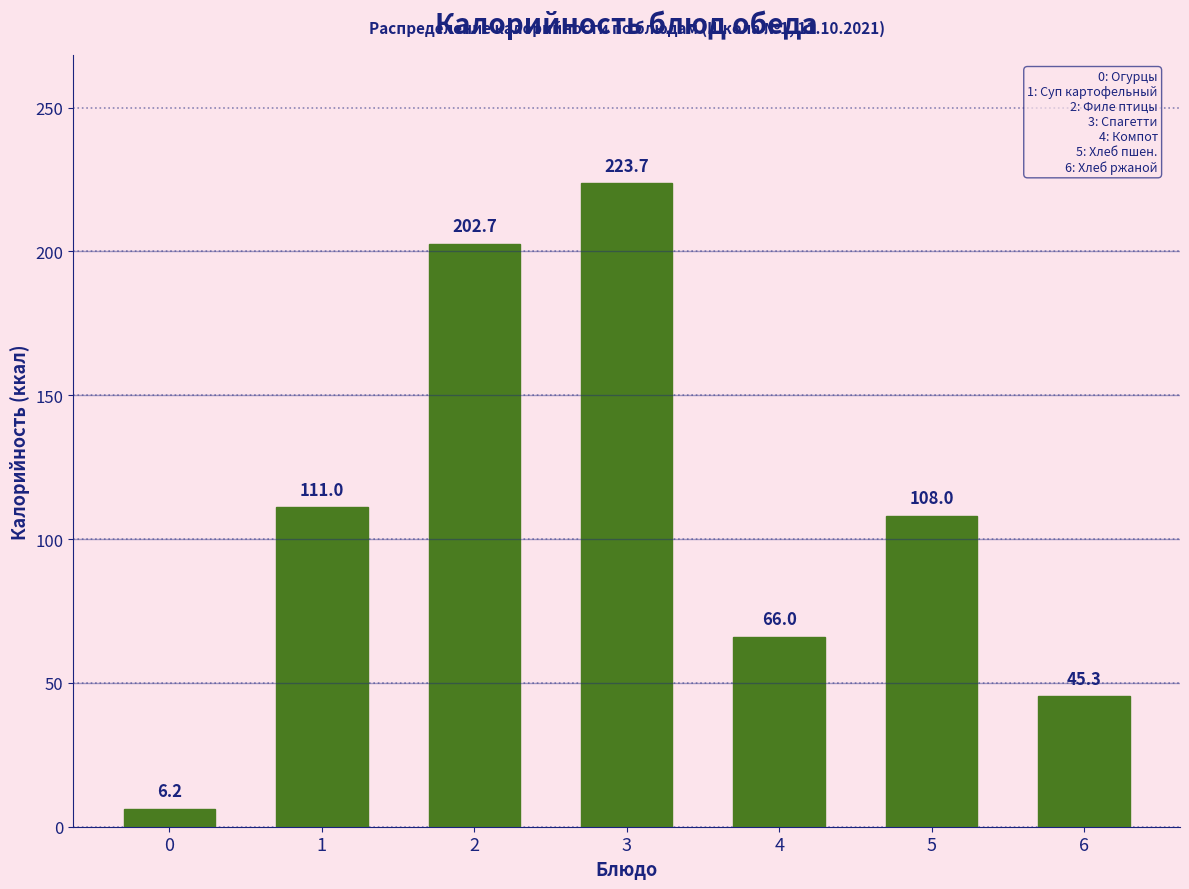

Reading right to left, transcribe all the data shown in this chart.

6=45.3	5=108.0	4=66.0	3=223.7	2=202.7	1=111.0	0=6.2